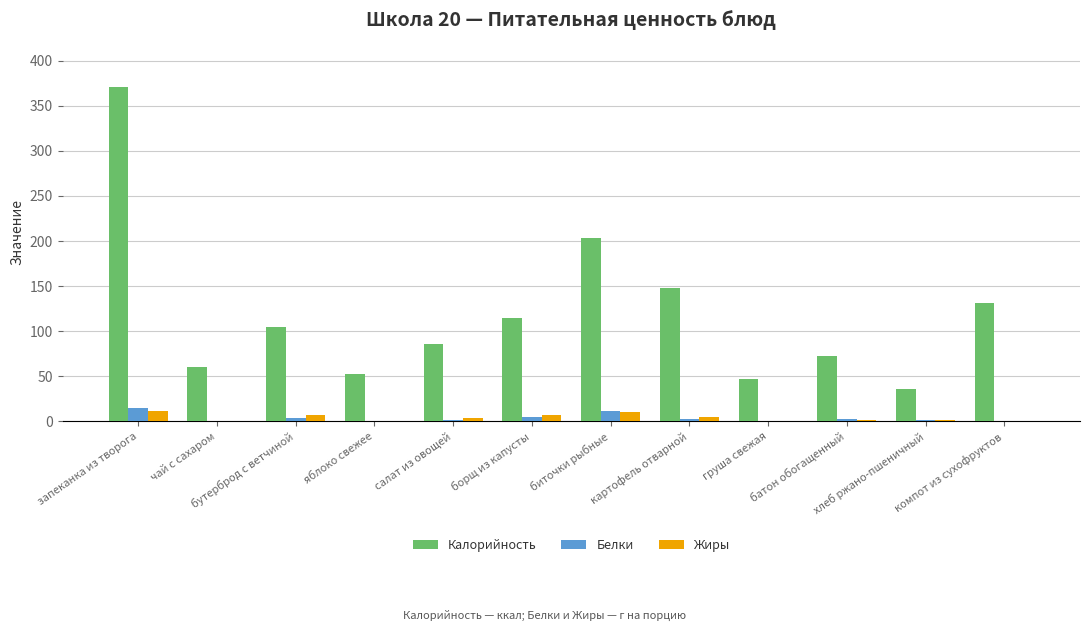

What is the sum of all Жиры values?

48